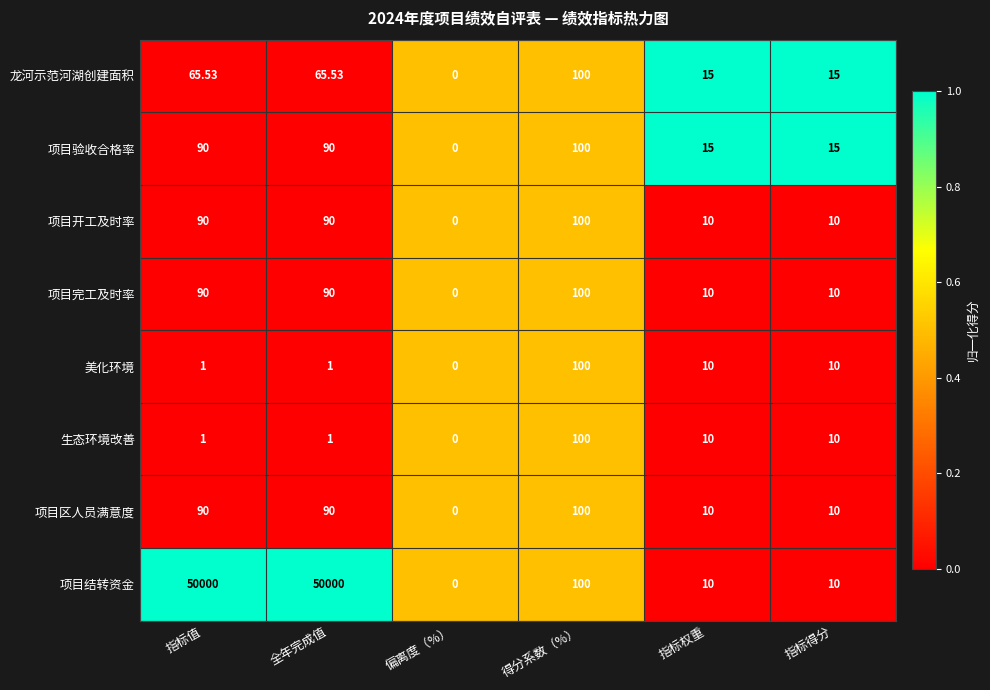

At which label does 生态环境改善 reach its minimum?

偏离度（%）